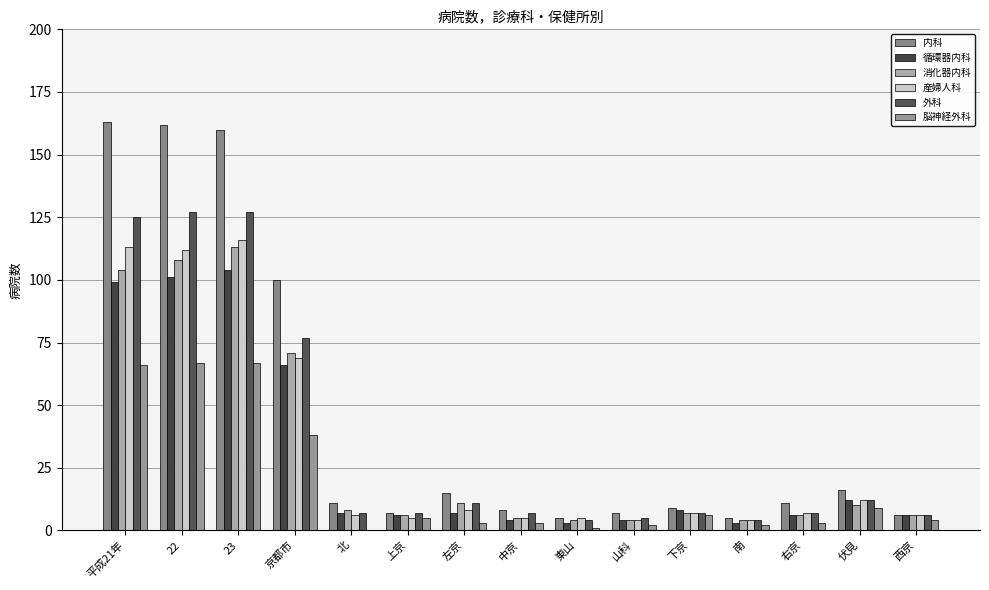

The value of 消化器内科 at 南 is 4. True or false?

True